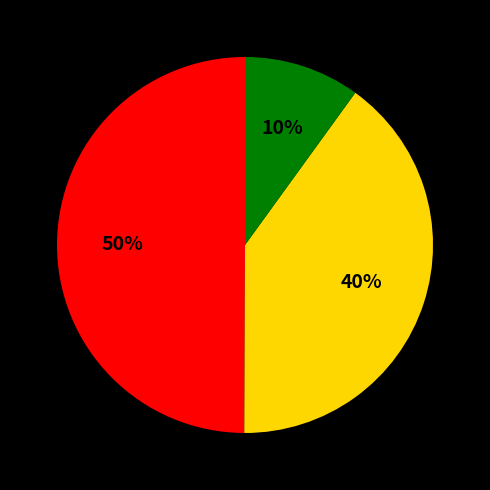

To the nearest percent, what is the average slice percentage?

33%